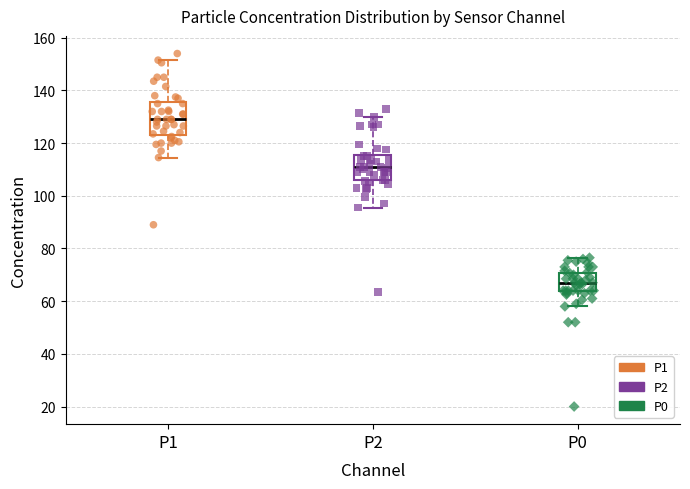

Which box is the tallest, from its lower edge to its upper edge?

P1